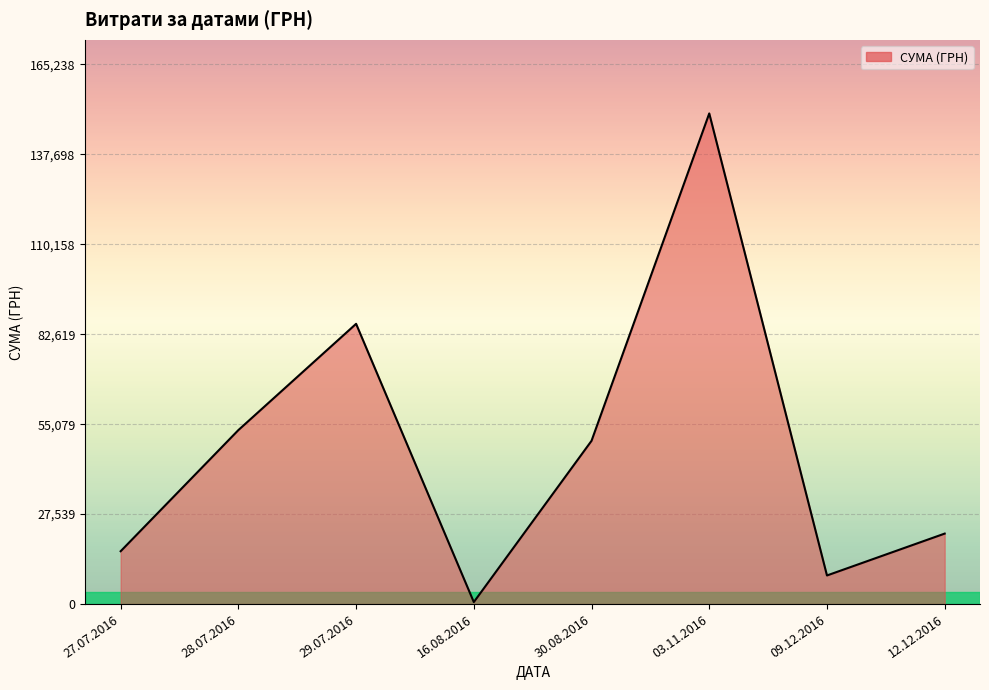

Count the number of categories in the chart.

8